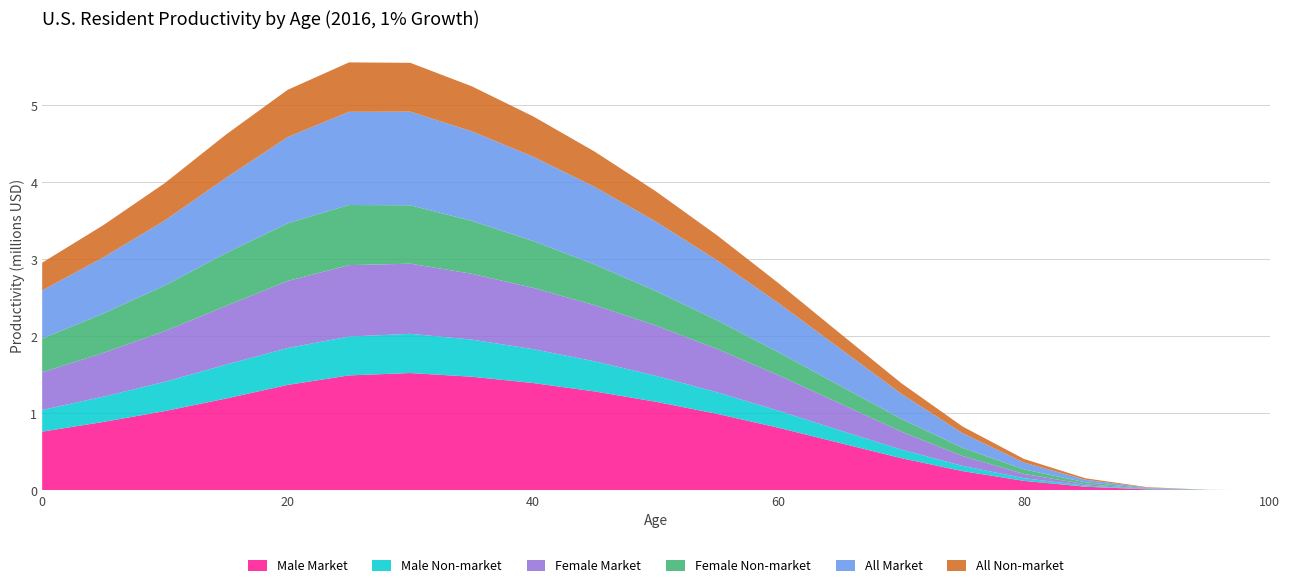

Reading right to left, transcribe all the data shown in this chart.

Male Market: 141	2065	12822	47316	122915	249358	417635	614798	812363	992485	1150272	1284482	1393192	1475232	1522942	1492207	1368409	1192386	1029184	888488	761856
Male Non-market: 39	607	3820	13962	34756	67649	111536	163330	220499	279126	336889	390662	440066	481466	508998	504226	479411	440438	380155	328185	281411
Female Market: 34	591	4233	18396	54832	128358	233012	350286	460750	563494	652867	729622	795526	855224	910748	927404	869595	762477	658304	568395	487986
Female Non-market: 65	1087	7061	24948	58977	106266	165052	230027	298508	371267	448025	527985	608346	686293	758086	780463	749359	686300	592535	511608	439233
All Market: 87	1328	8535	32861	88975	189367	325949	483744	637508	778382	901877	1007547	1094697	1162981	1215695	1209570	1119462	978024	844279	728914	625403
All Non-market: 52	847	5436	19431	46824	86889	138190	196565	259416	325171	392359	459166	523771	584649	633790	641973	613370	562226	485341	419023	359518